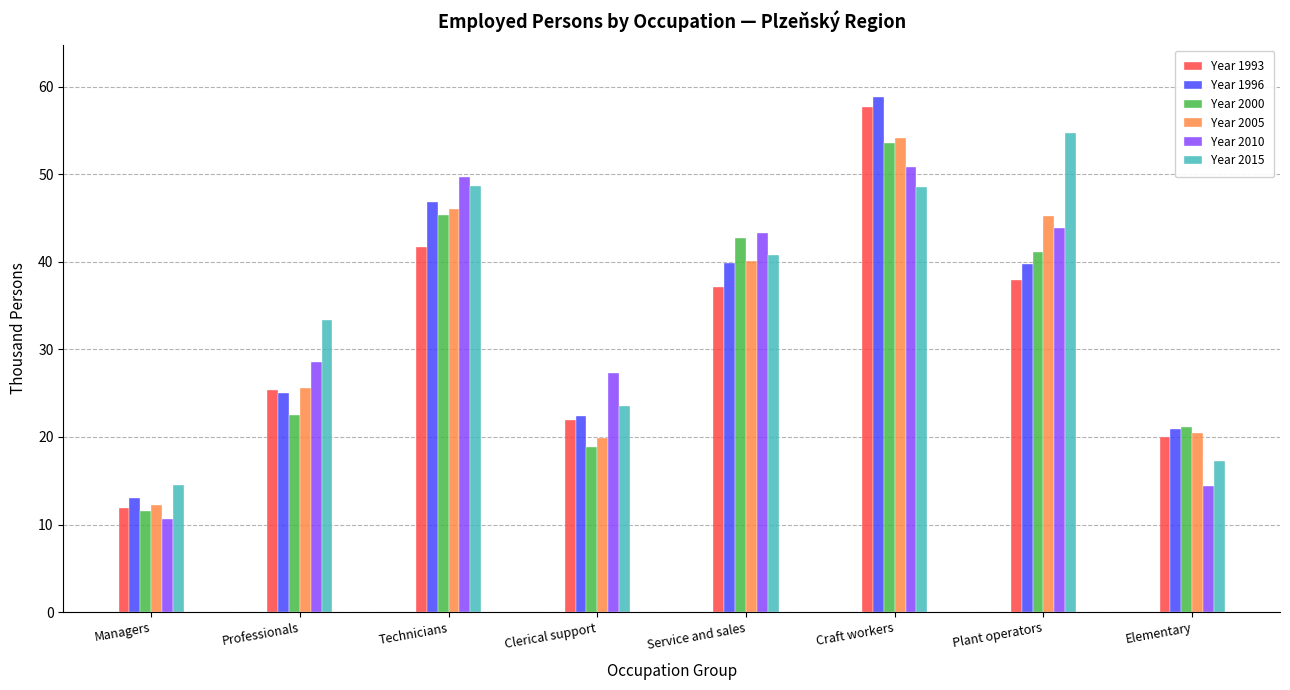

At Plant operators, list the series in order from smallest to largest.

Year 1993, Year 1996, Year 2000, Year 2010, Year 2005, Year 2015